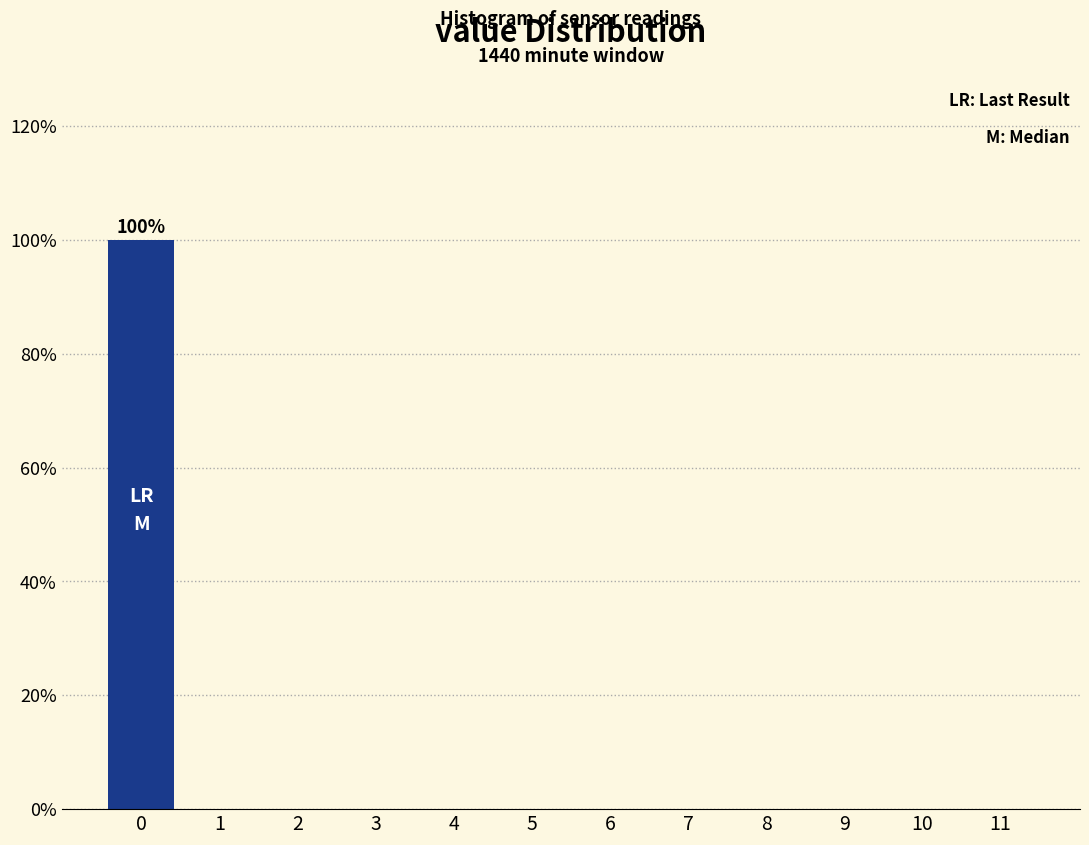

Which range on the x-axis has the tallest bar?

-0.5 to 0.5